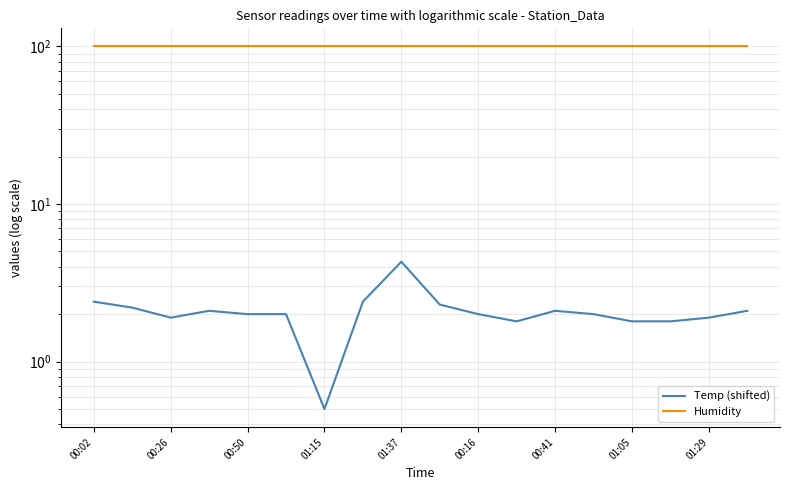

What is the lowest value of the Humidity series?

99.9